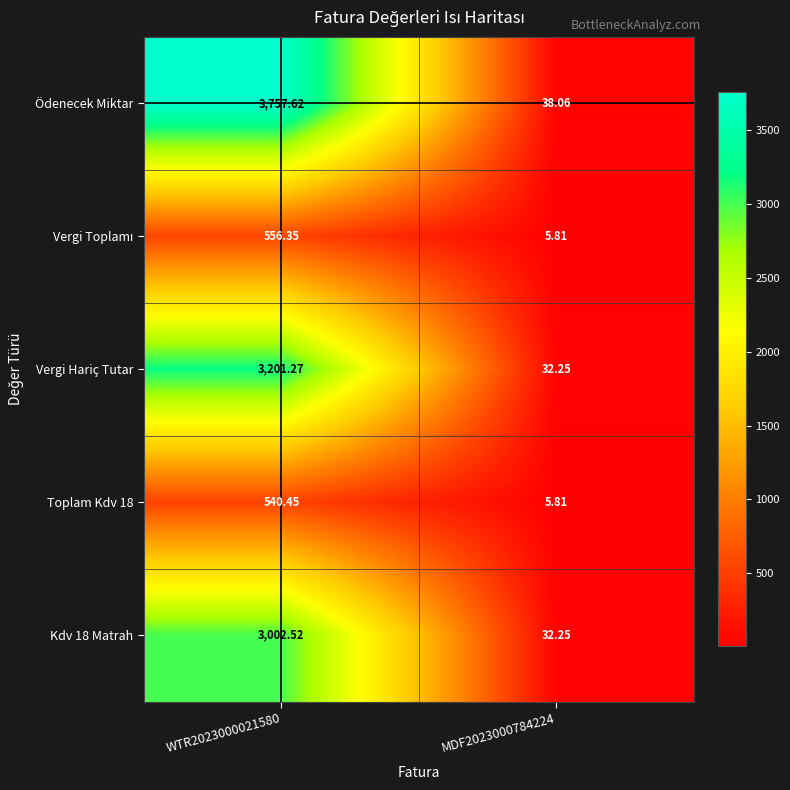

Which series has the largest total across all categories?

Ödenecek Miktar